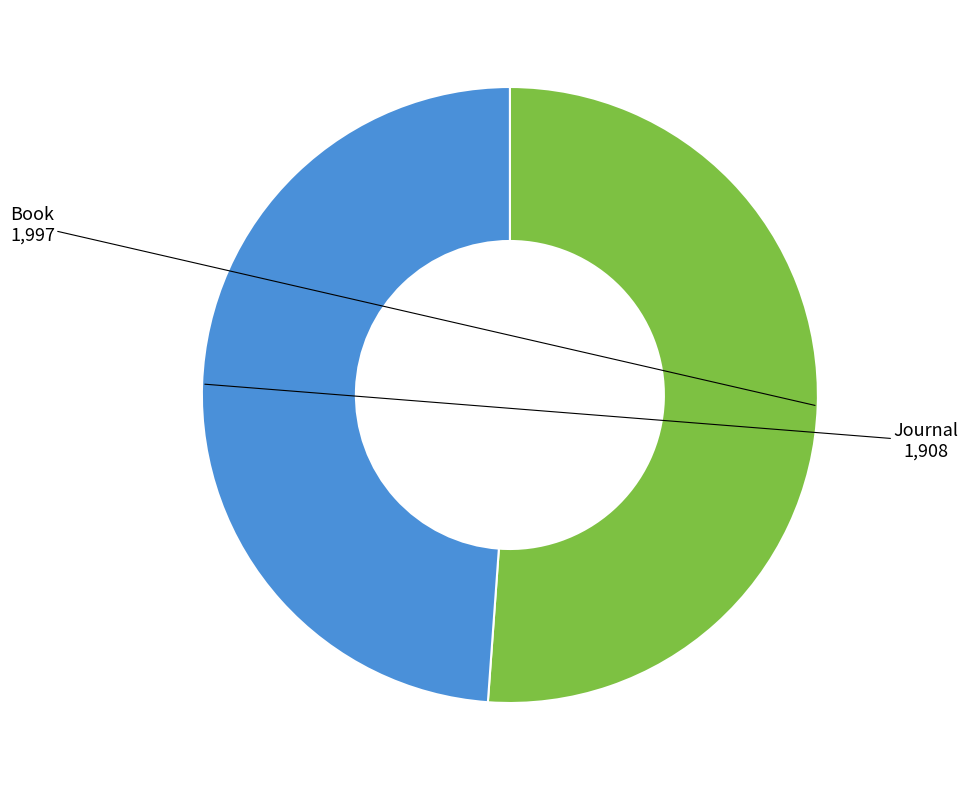

Is there a majority slice in this chart?

Yes